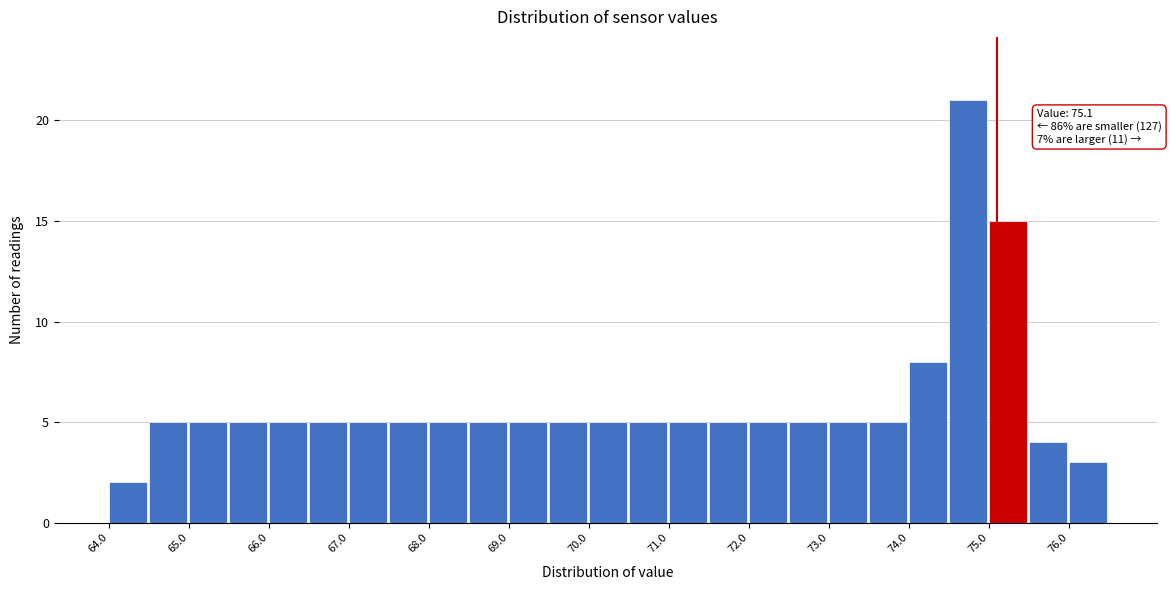

Which range on the x-axis has the tallest bar?

74.5 to 75.0